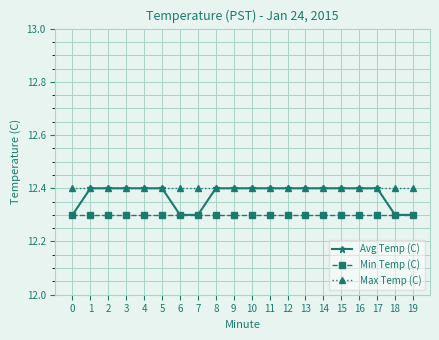

True or false: Min Temp (C) and Max Temp (C) intersect in this chart.

False